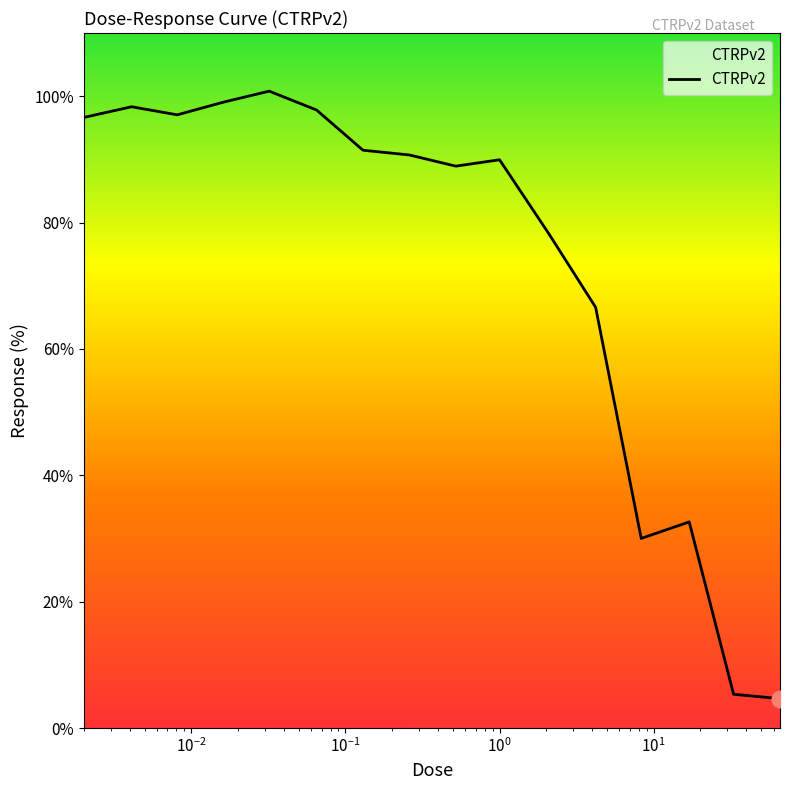

How many lines are shown in the chart?

1